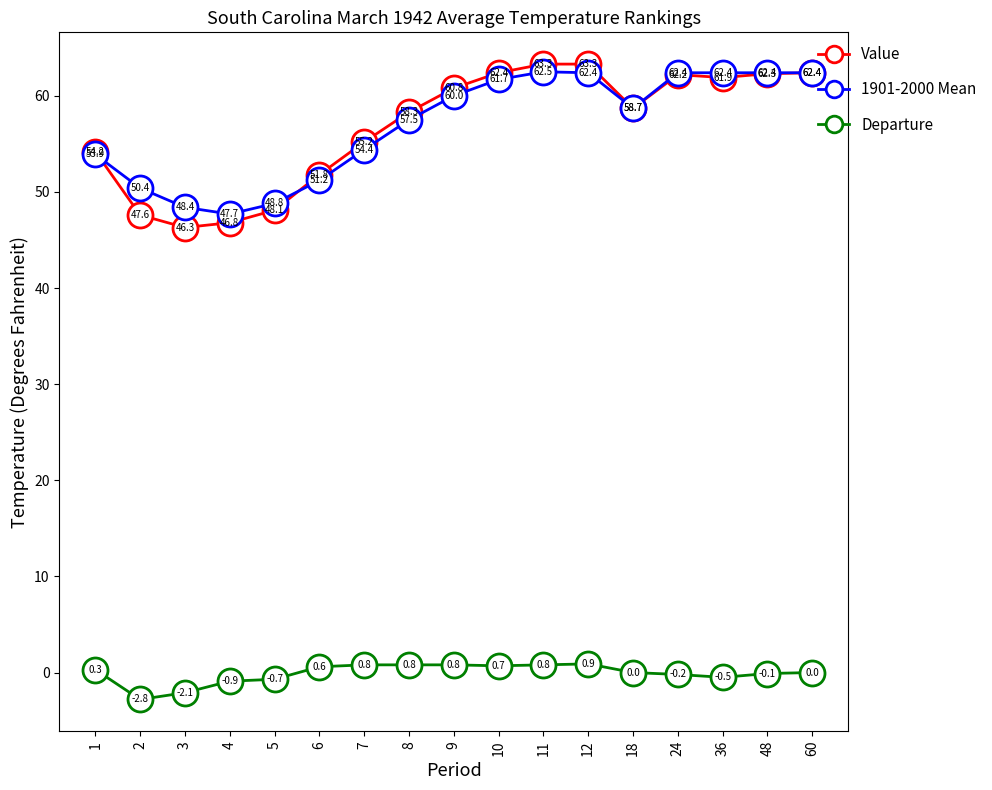

The value of 1901-2000 Mean at 7 is 33.3. True or false?

False